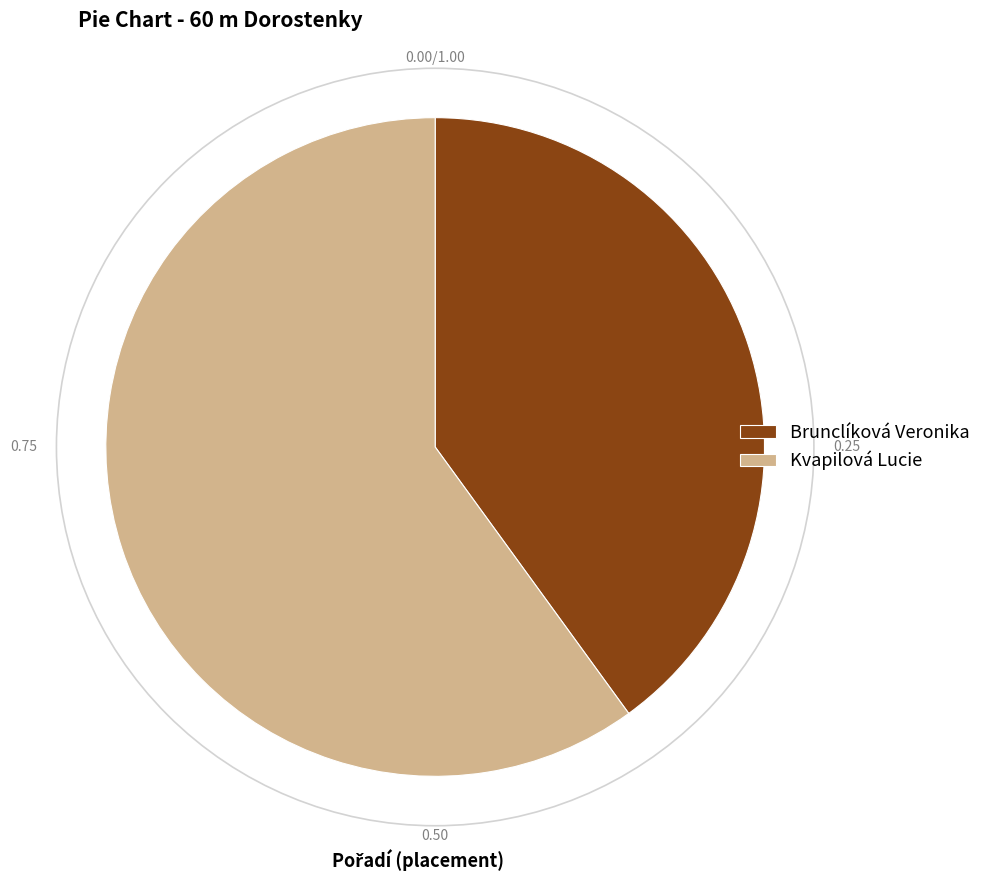

True or false: Brunclíková Veronika accounts for 40% of the total.

True